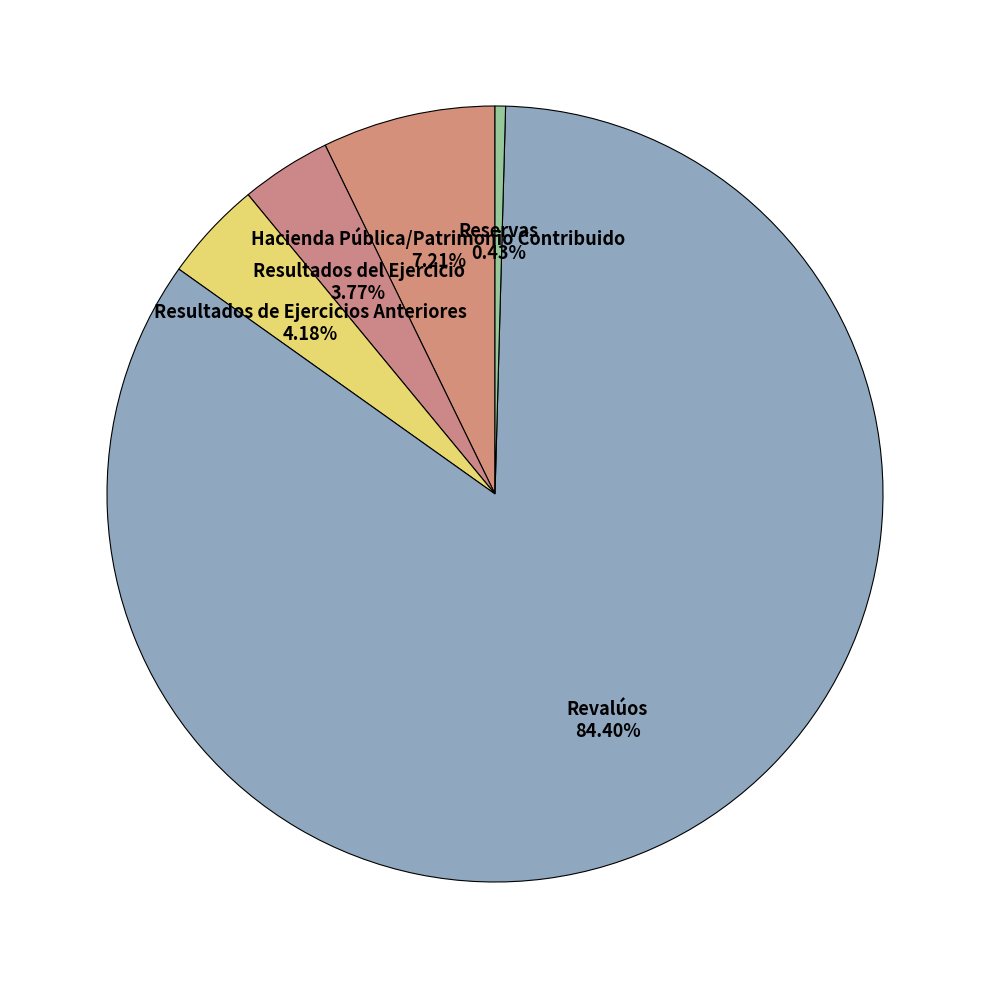

Does any single category account for the majority?

Yes